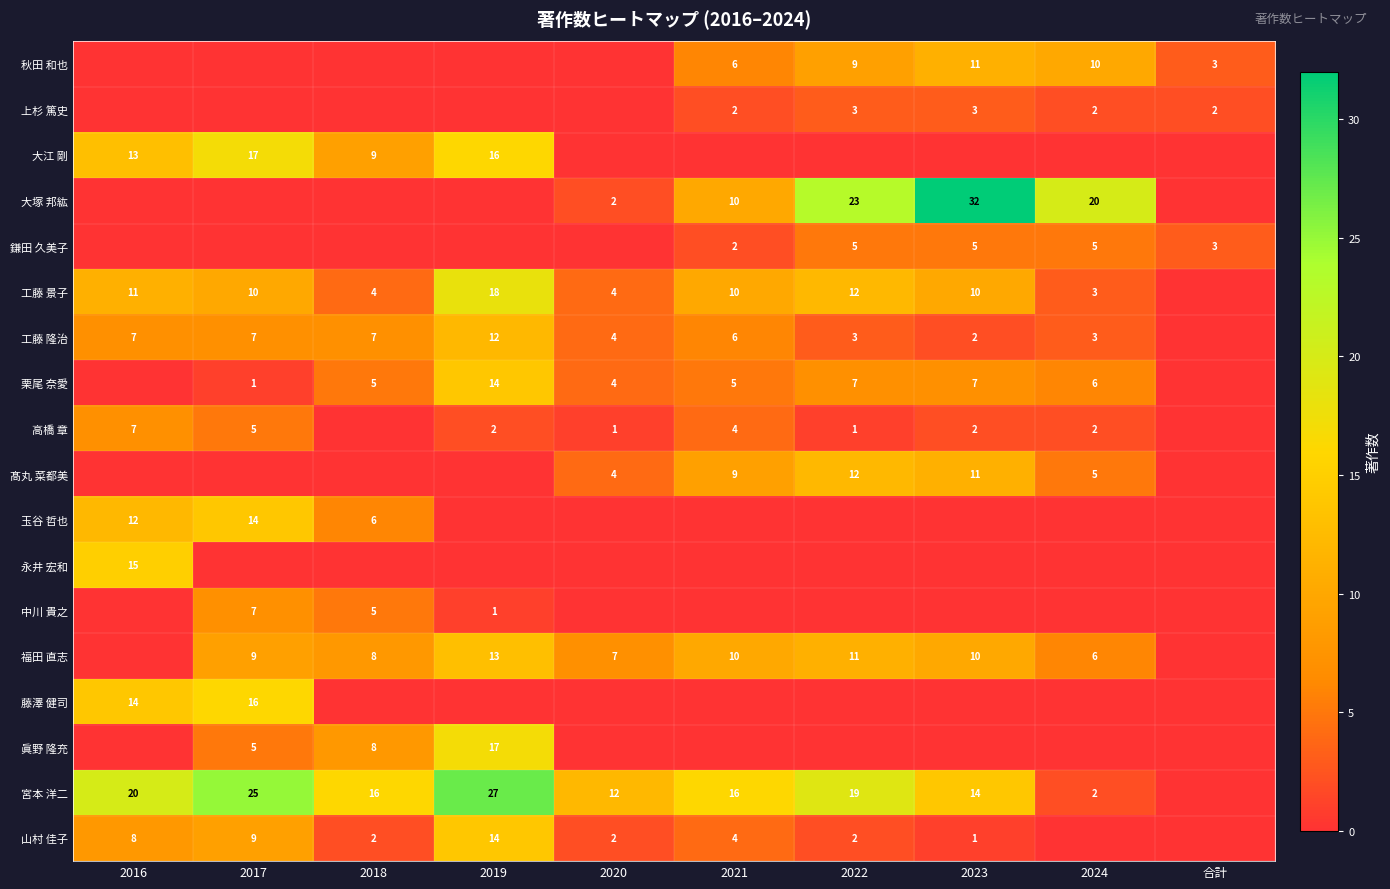

What is the difference between the 宮本 洋二 values at 2019 and 2022?

8